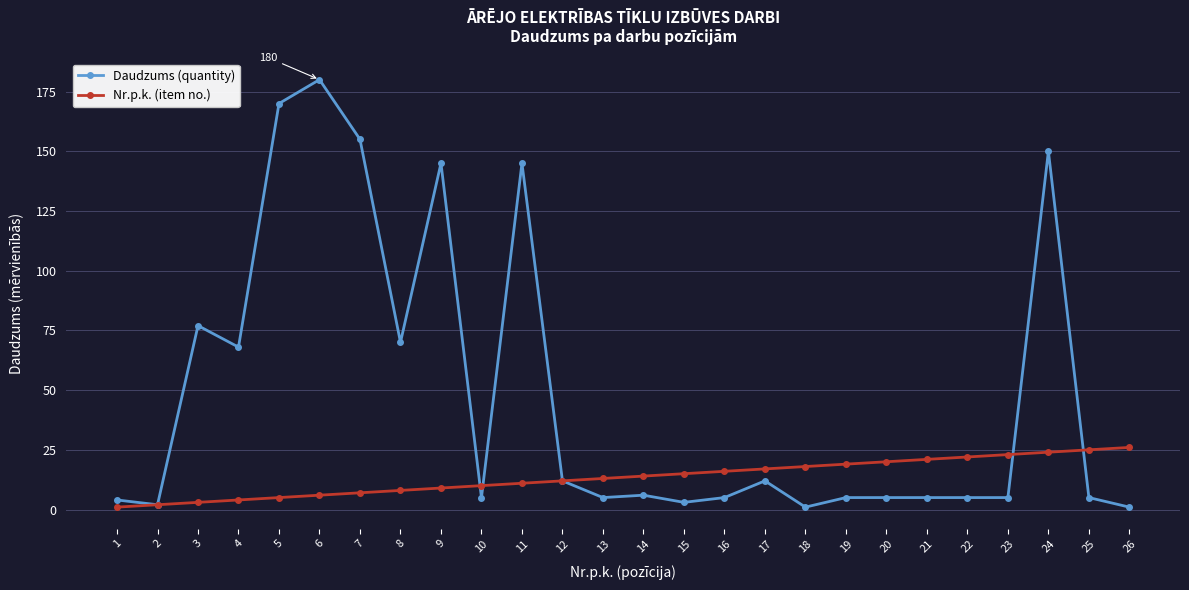

Is this an area chart (filled region under the line)?

No